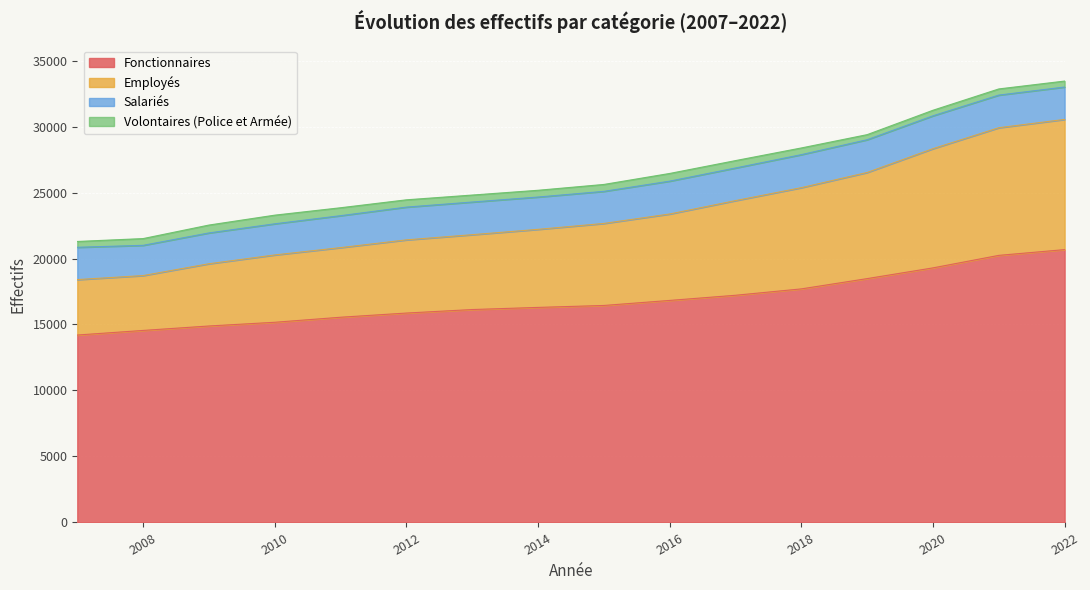

The Employés series shows 29001 at 2019. True or false?

True